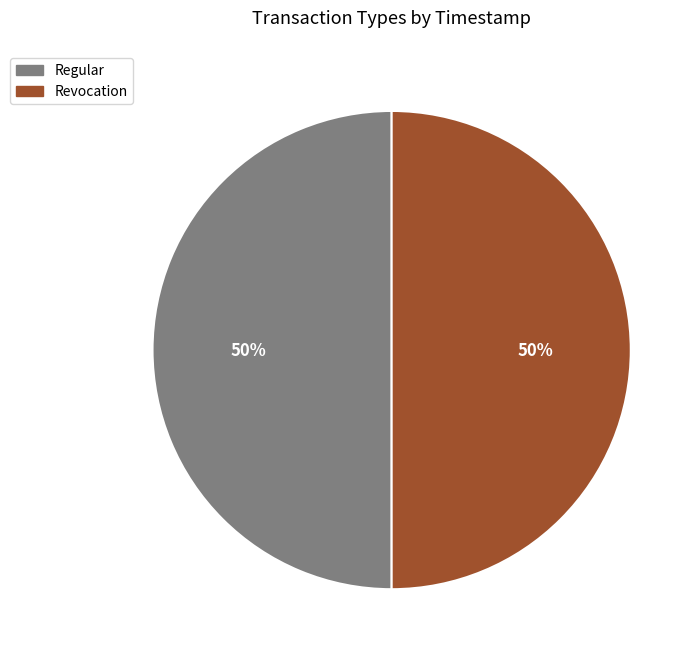

Approximately how many times larger is the value at Revocation compared to Regular?

1.0